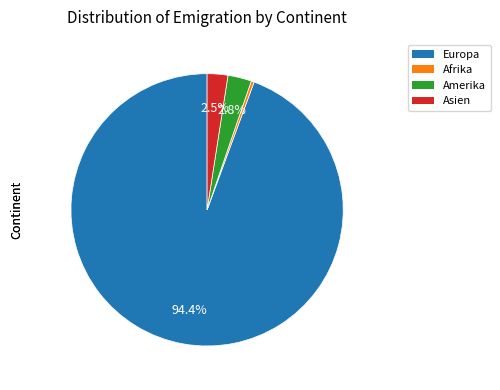

Is there any slice that represents more than half of the pie?

Yes